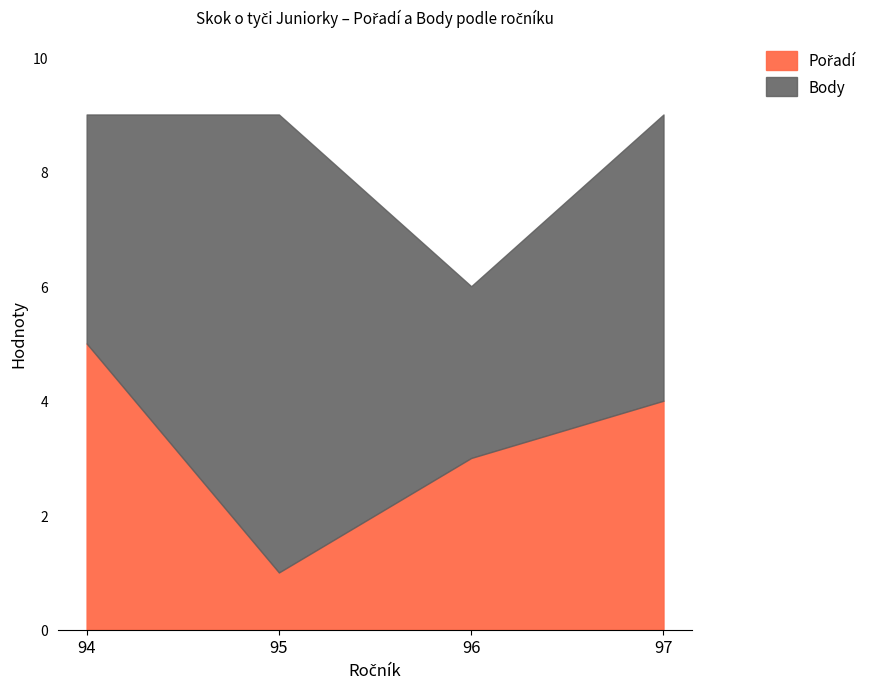

What is the average value of the Pořadí series?

3